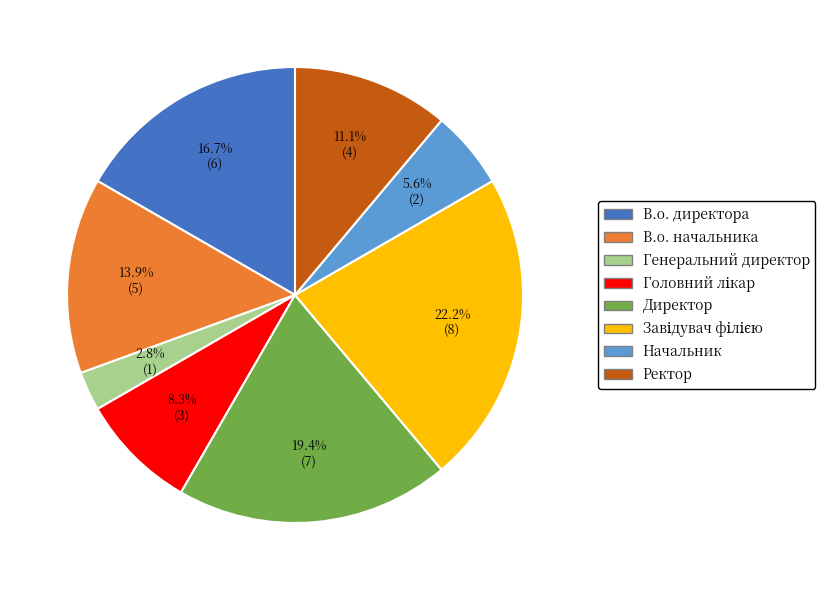

How many slices are in this pie chart?

8